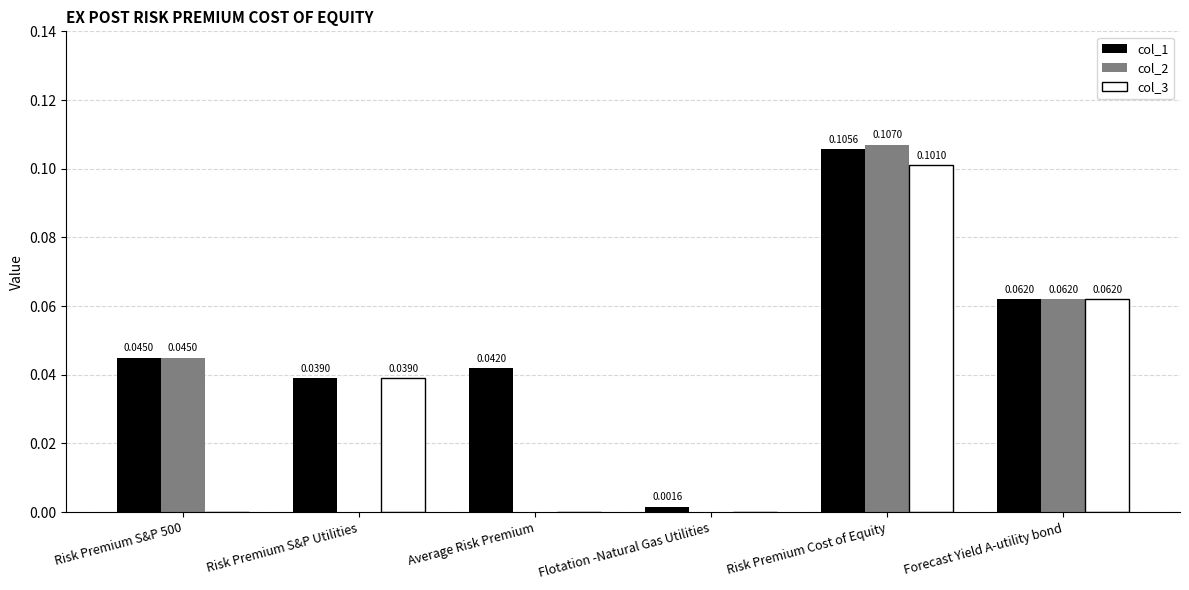

How many distinct data groups are displayed?

3